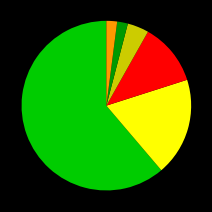

Does any single category account for the majority?

Yes